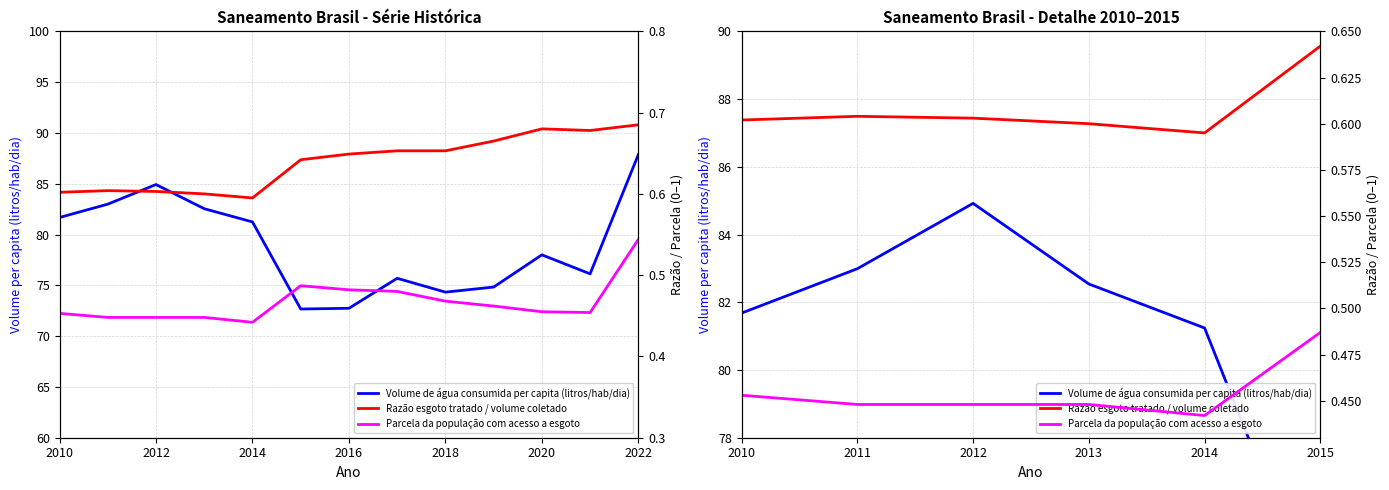

The value of Parcela da população com acesso a esgoto at 2014 is 0.6. True or false?

False